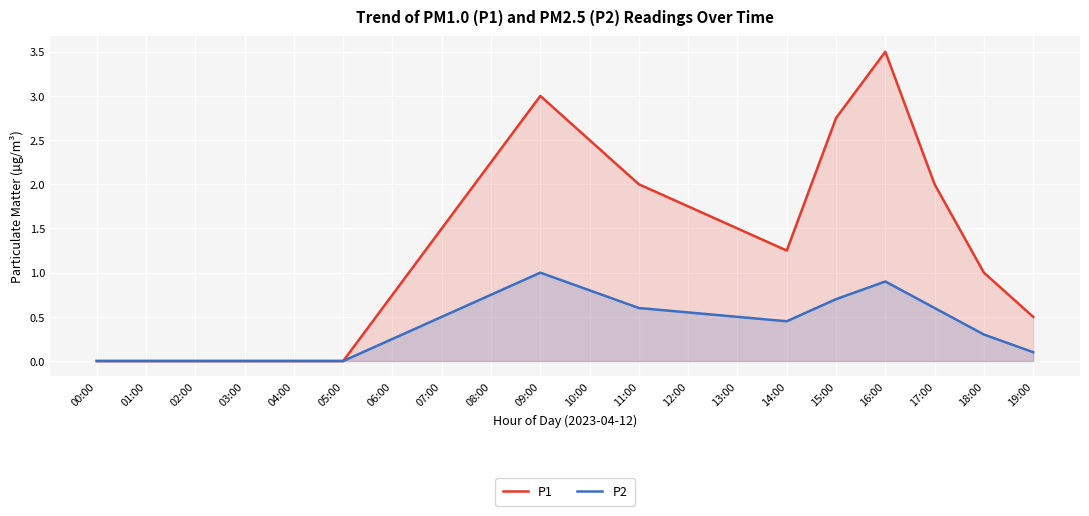

Where does the P1 series first go above 1?

07:00